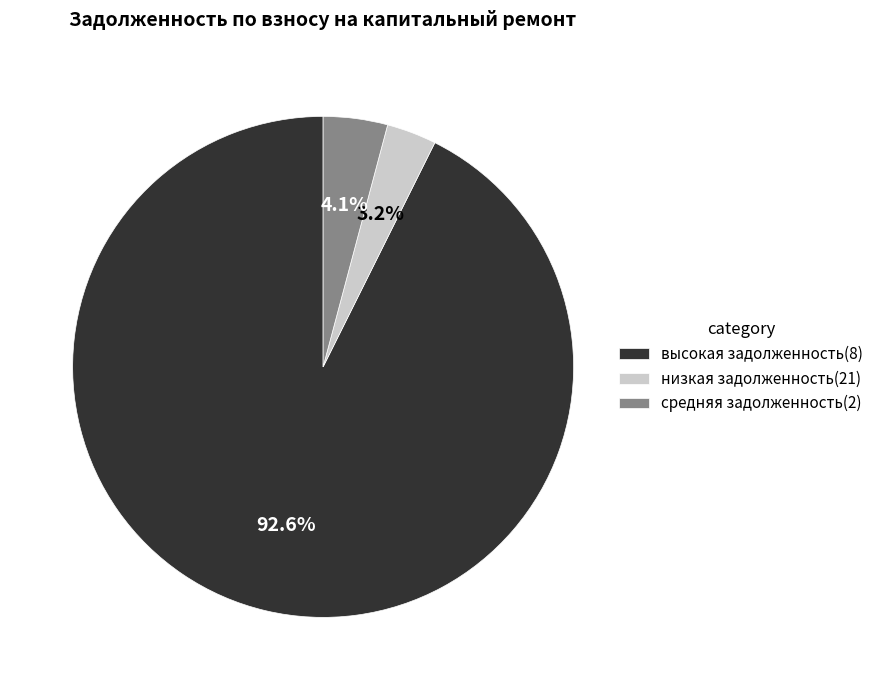

Rank the categories by value from lowest to highest.

низкая задолженность(21), средняя задолженность(2), высокая задолженность(8)